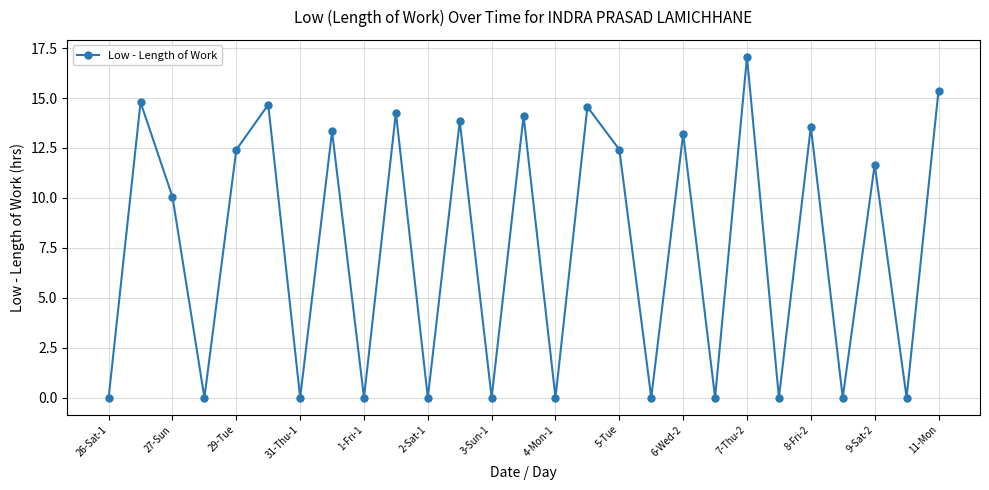

True or false: the data has more than 2 interior local peaks.

True